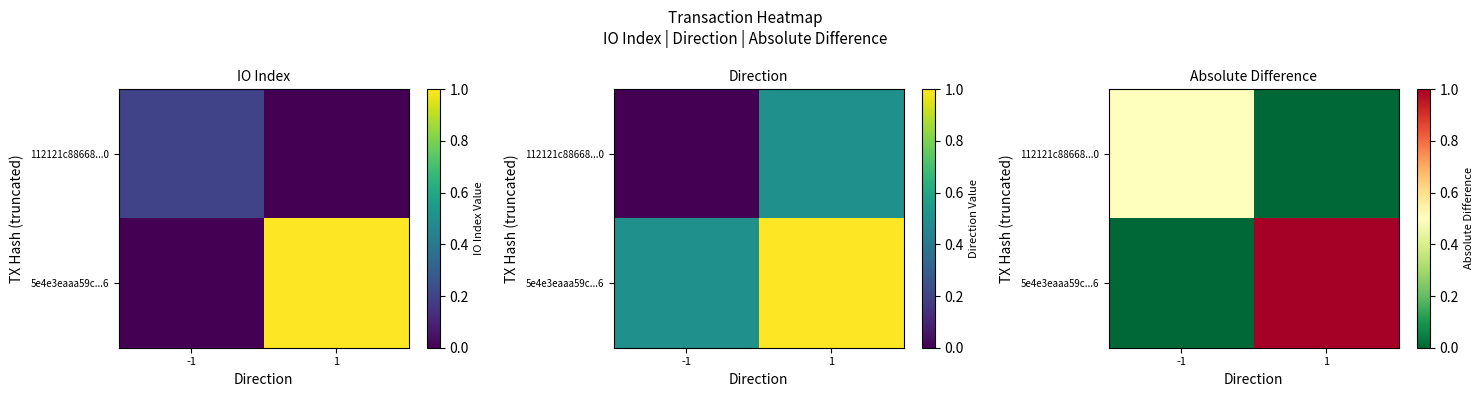

True or false: 5e4e3eaaa59c...6 has a value of 1.0 at 1.

True